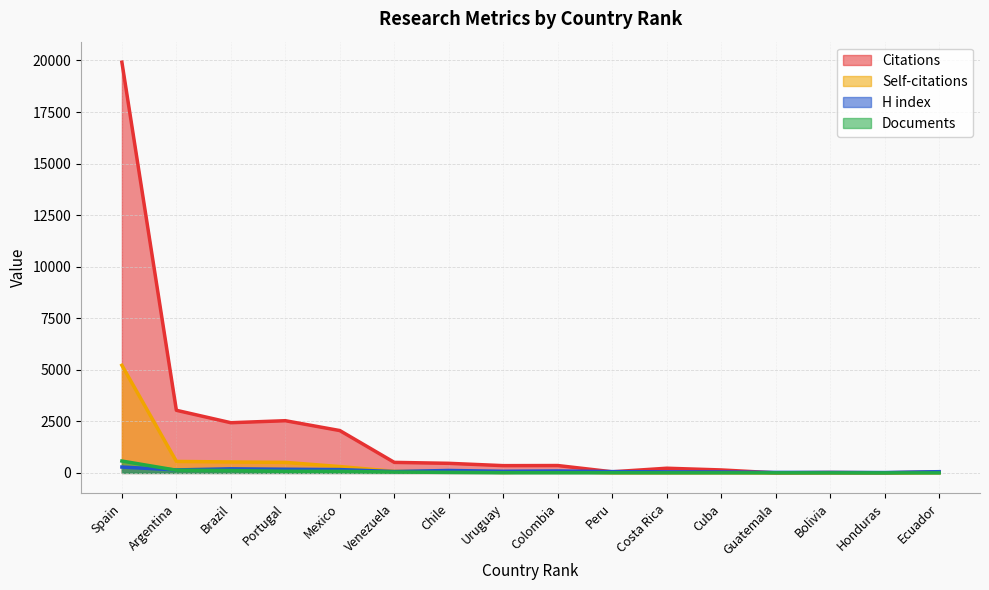

What is the average value of the H index series?

102